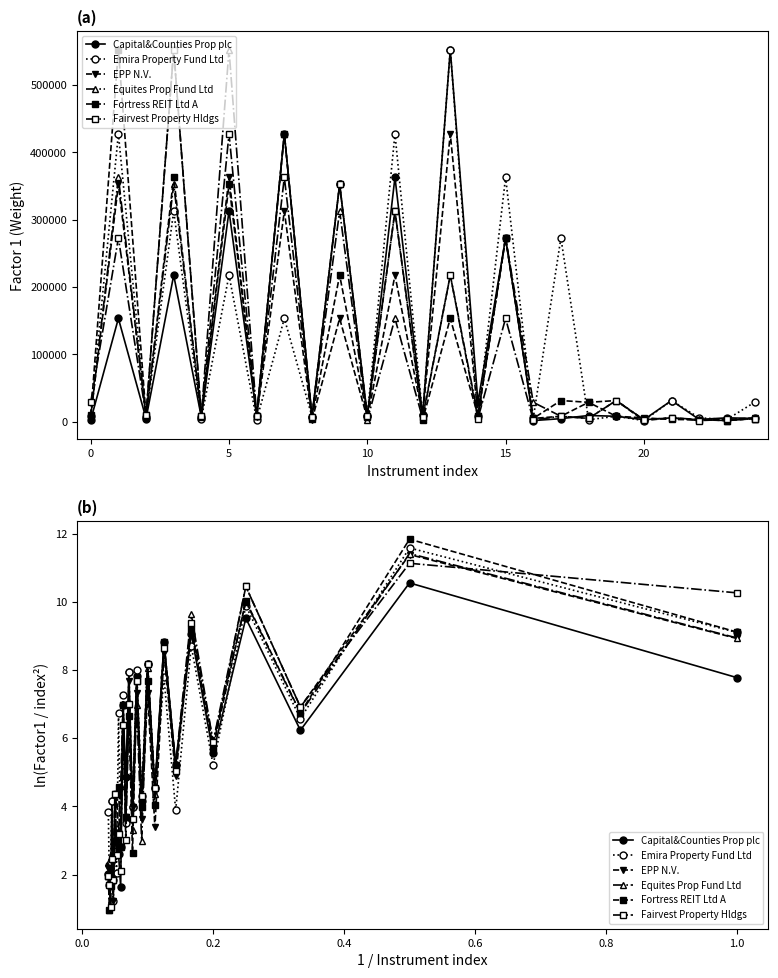

Reading left to right, what are all the values shown in this chart?

Capital&Counties Prop plc: 7.8	10.6	6.2	9.5	5.6	9.1	5.2	8.8	4.5	8.2	4.1	7.8	4.0	7.9	4.8	7.0	1.6	2.6	3.2	3.0	1.9	4.2	1.8	2.3	2.0
Emira Property Fund Ltd: 9.1	11.6	6.6	9.9	5.2	8.7	3.9	7.8	4.5	8.2	4.3	8.0	4.0	7.9	3.5	7.3	2.8	6.7	2.1	3.0	1.2	4.2	2.4	1.7	3.8
EPP N.V.: 8.9	11.4	6.9	10.4	5.7	9.2	4.9	8.5	3.4	7.3	3.6	7.3	4.0	7.7	3.7	7.0	2.8	3.2	4.4	4.4	1.2	2.4	1.7	1.7	2.2
Equites Prop Fund Ltd: 8.9	11.4	6.7	10.0	5.9	9.6	5.2	8.8	4.4	8.0	3.0	7.0	3.3	7.0	3.7	7.0	4.6	3.2	2.6	4.4	1.9	2.4	1.8	1.0	1.9
Fortress REIT Ltd A: 9.1	11.8	6.7	10.0	5.7	9.2	5.2	8.8	4.0	7.7	4.0	7.7	2.6	6.7	3.7	7.0	2.8	4.6	4.4	3.0	2.5	1.9	1.7	1.0	1.9
Fairvest Property Hldgs: 10.3	11.1	6.9	10.4	5.9	9.4	5.0	8.6	4.5	8.2	4.3	7.7	3.6	7.0	3.0	6.4	2.1	3.2	2.6	4.4	1.9	2.4	1.0	1.7	1.9